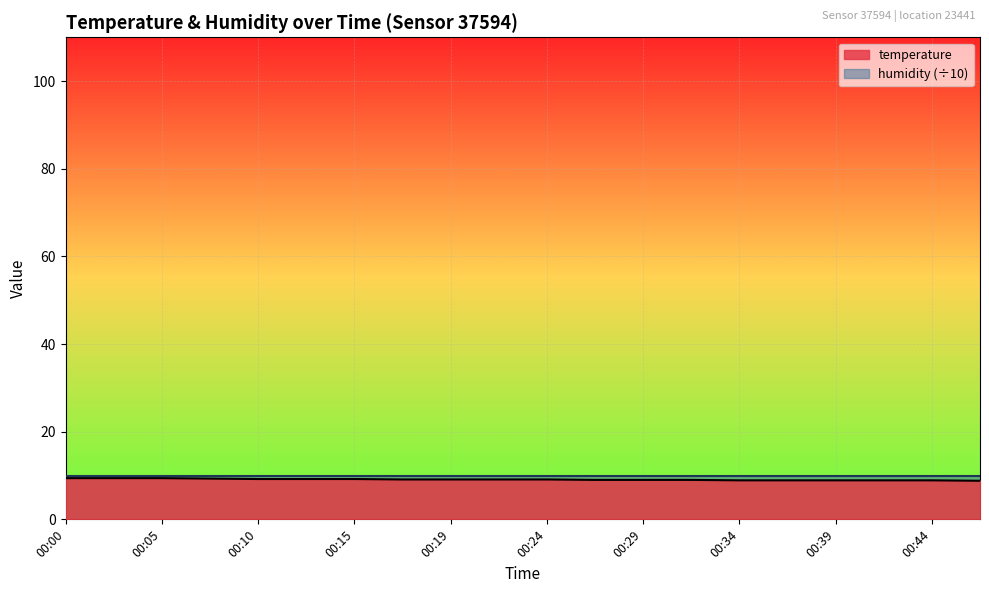

Approximately how many times larger is the value at 00:10 compared to 00:27?

1.0